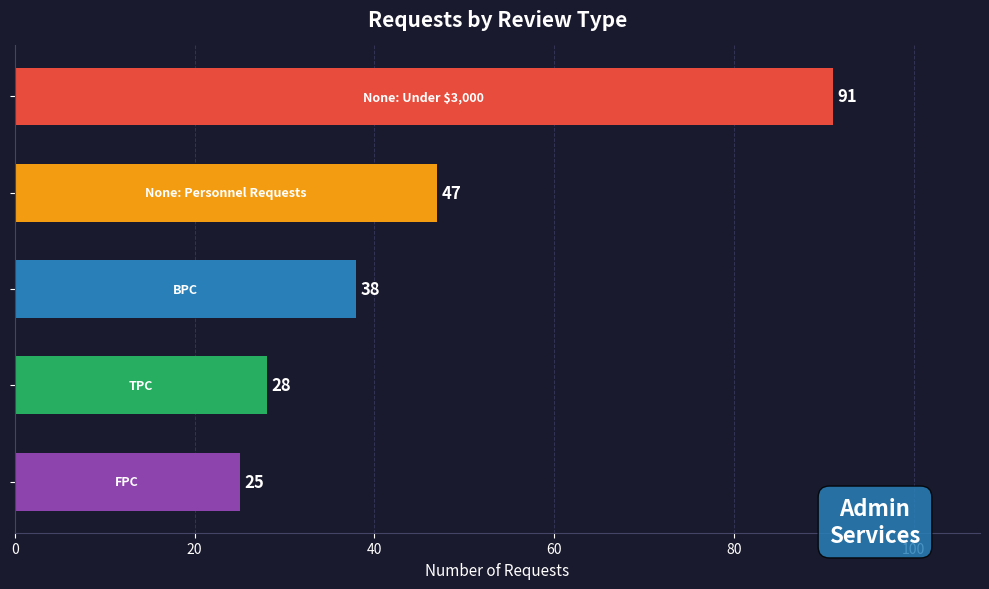

What is the value of the 5th bar from the top?

25